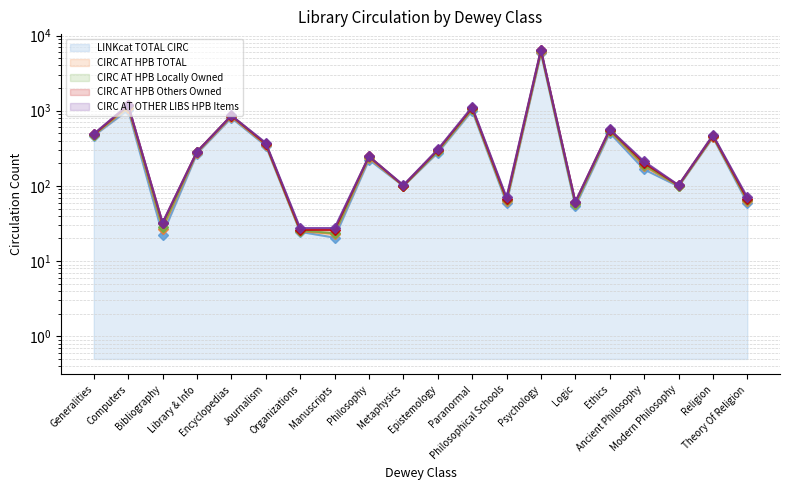

True or false: CIRC AT OTHER LIBS HPB Items has a value of 108.7 at Theory Of Religion.

False